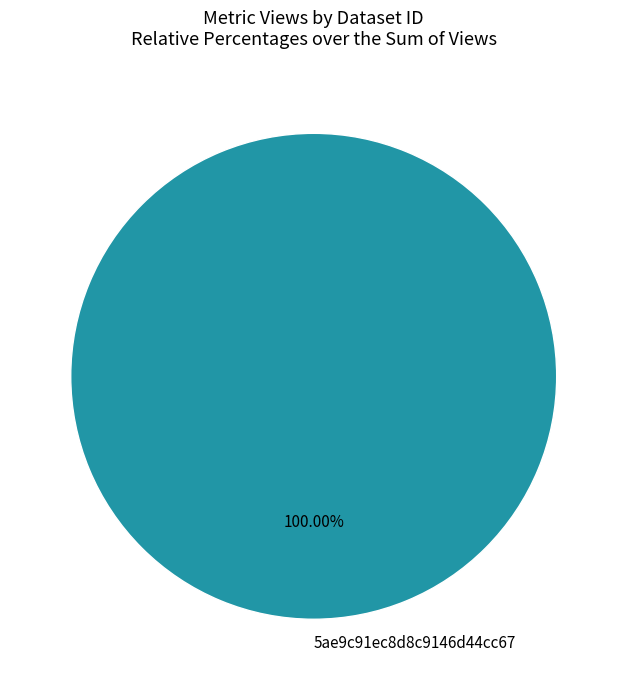

Which slice represents more than half of the pie?

5ae9c91ec8d8c9146d44cc67